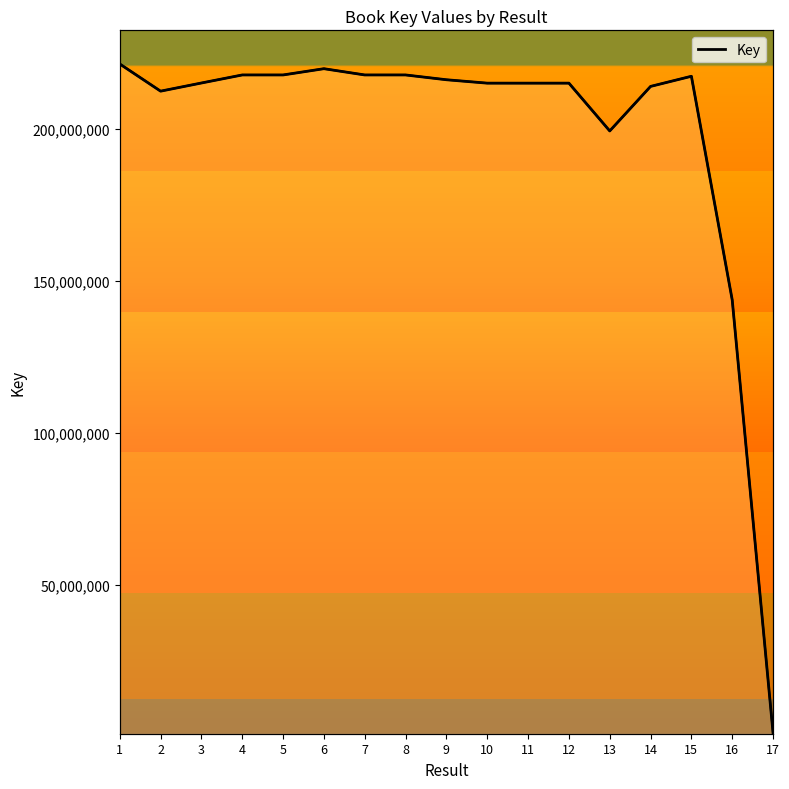

At which category does the data reach its first local peak?

4